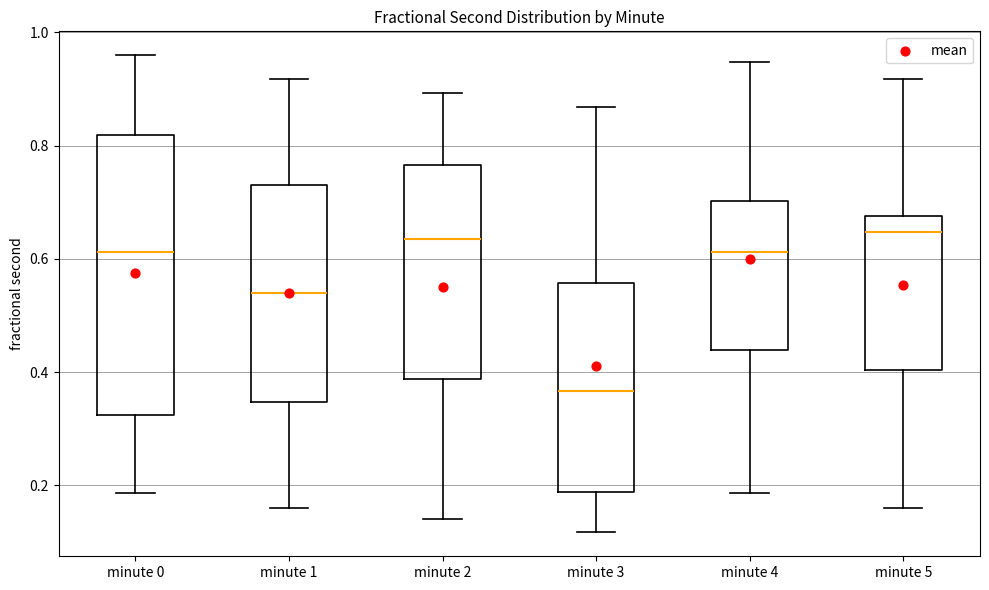

Reading left to right, transcribe this box plot: for each box, give where its median line is, the range the box spans, and where its two whiskers end, as read against the y-axis. The values are not printed on the chart, so give them approximately, as read against the axis.

minute 0: median 0.62, box 0.32 to 0.82, whiskers 0.18 to 0.96
minute 1: median 0.54, box 0.34 to 0.72, whiskers 0.16 to 0.92
minute 2: median 0.64, box 0.38 to 0.76, whiskers 0.14 to 0.90
minute 3: median 0.36, box 0.18 to 0.56, whiskers 0.12 to 0.86
minute 4: median 0.62, box 0.44 to 0.70, whiskers 0.18 to 0.94
minute 5: median 0.64, box 0.40 to 0.68, whiskers 0.16 to 0.92